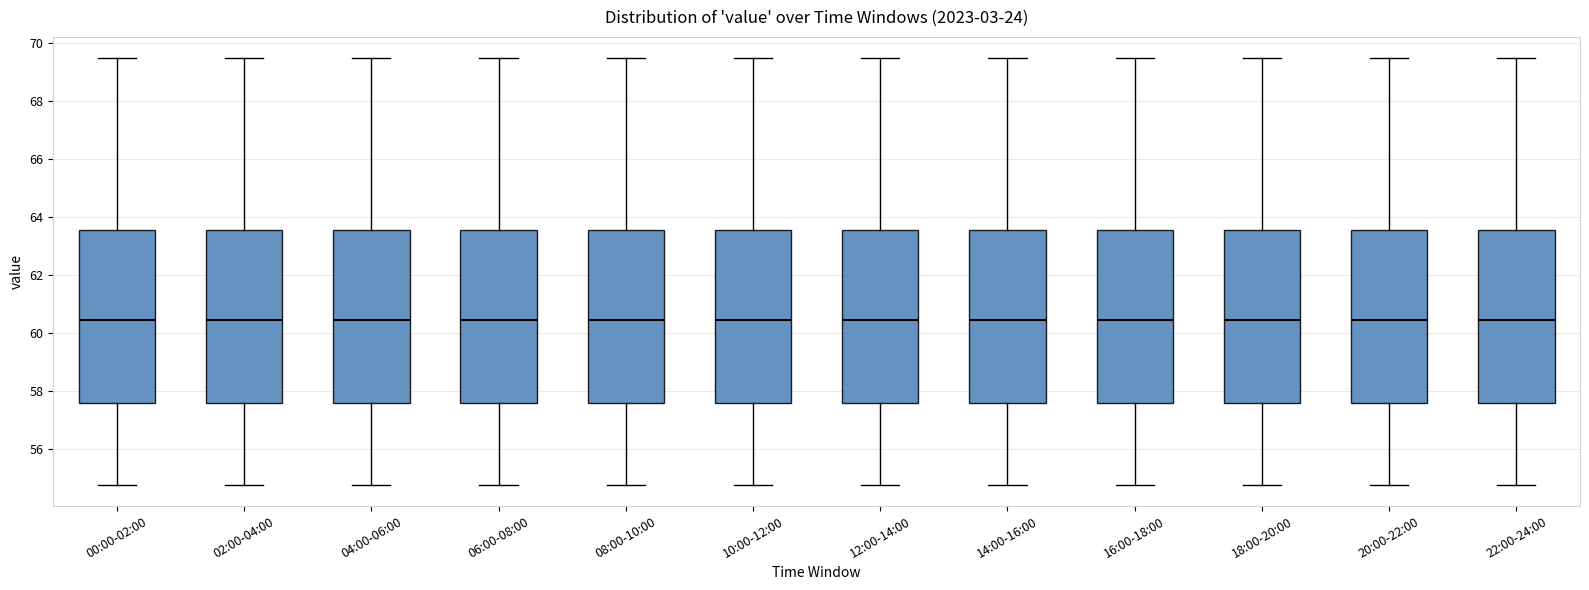

Reading left to right, read every box against the y-axis: the position of its median line, the range the box covers, and the ends of its whiskers. The values are not printed on the chart, so give them approximately, as read against the axis.

00:00-02:00: median 60.4, box 57.6 to 63.6, whiskers 54.8 to 69.4
02:00-04:00: median 60.4, box 57.6 to 63.6, whiskers 54.8 to 69.4
04:00-06:00: median 60.4, box 57.6 to 63.6, whiskers 54.8 to 69.4
06:00-08:00: median 60.4, box 57.6 to 63.6, whiskers 54.8 to 69.4
08:00-10:00: median 60.4, box 57.6 to 63.6, whiskers 54.8 to 69.4
10:00-12:00: median 60.4, box 57.6 to 63.6, whiskers 54.8 to 69.4
12:00-14:00: median 60.4, box 57.6 to 63.6, whiskers 54.8 to 69.4
14:00-16:00: median 60.4, box 57.6 to 63.6, whiskers 54.8 to 69.4
16:00-18:00: median 60.4, box 57.6 to 63.6, whiskers 54.8 to 69.4
18:00-20:00: median 60.4, box 57.6 to 63.6, whiskers 54.8 to 69.4
20:00-22:00: median 60.4, box 57.6 to 63.6, whiskers 54.8 to 69.4
22:00-24:00: median 60.4, box 57.6 to 63.6, whiskers 54.8 to 69.4